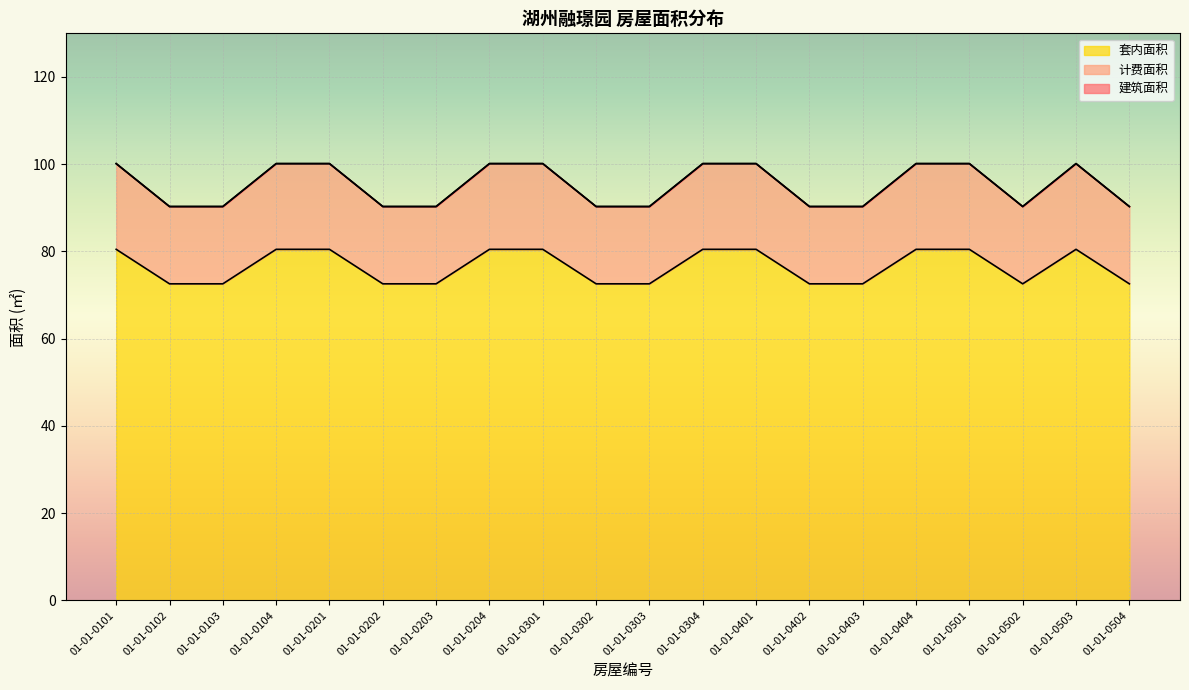

How many interior local peaks does the 套内面积 series have?

1